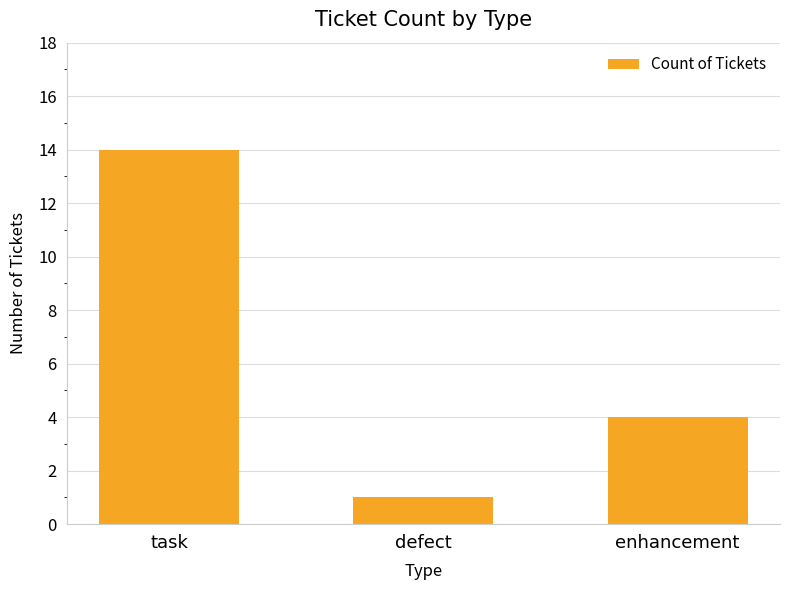

What is the change in value from defect to enhancement?

+3